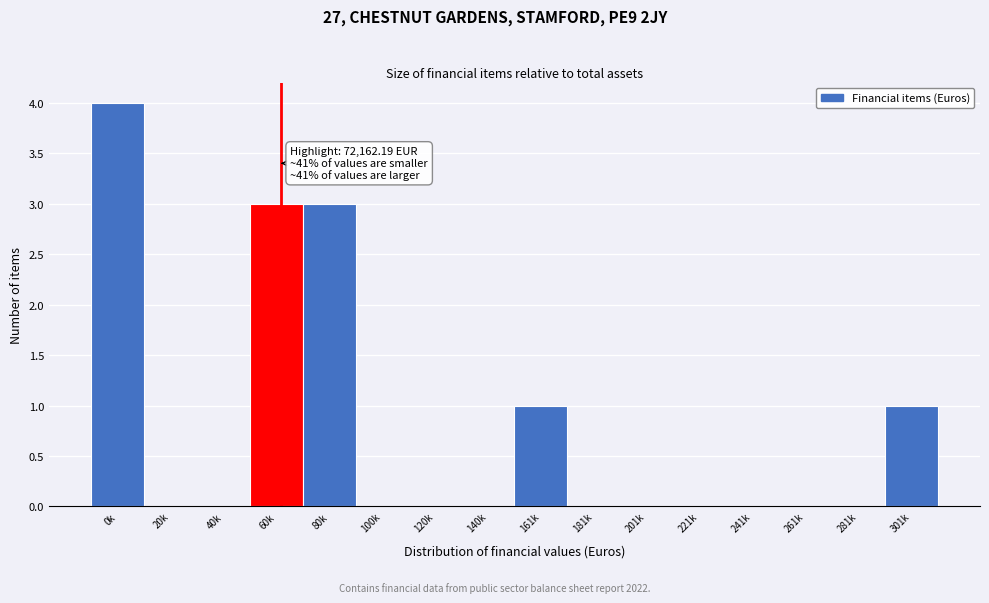

Reading left to right, what are all the values shown in this chart?

0k=4	20k=0	40k=0	60k=3	80k=3	100k=0	120k=0	140k=0	161k=1	181k=0	201k=0	221k=0	241k=0	261k=0	281k=0	301k=1